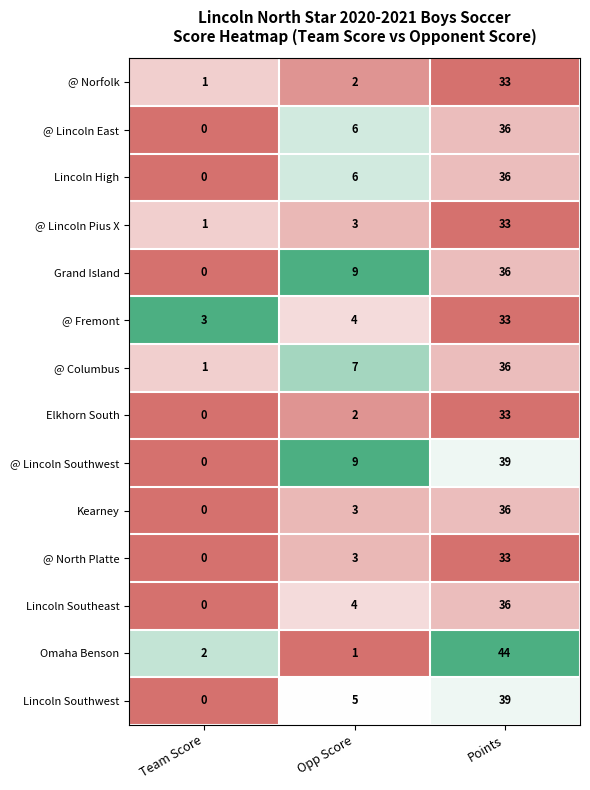

List the labels in order of Grand Island value, largest first.

Points, Opp Score, Team Score